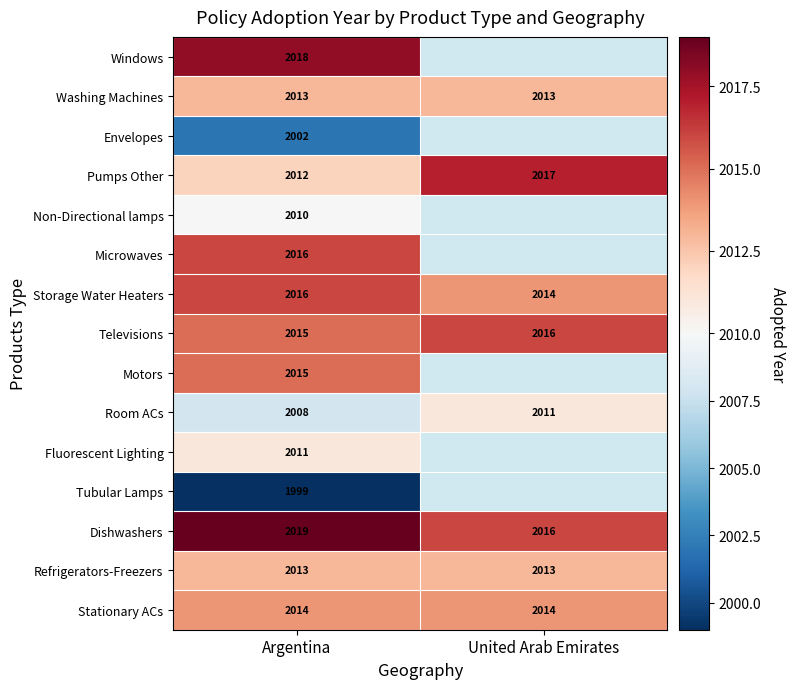

What is the sum of all Televisions values?

4031